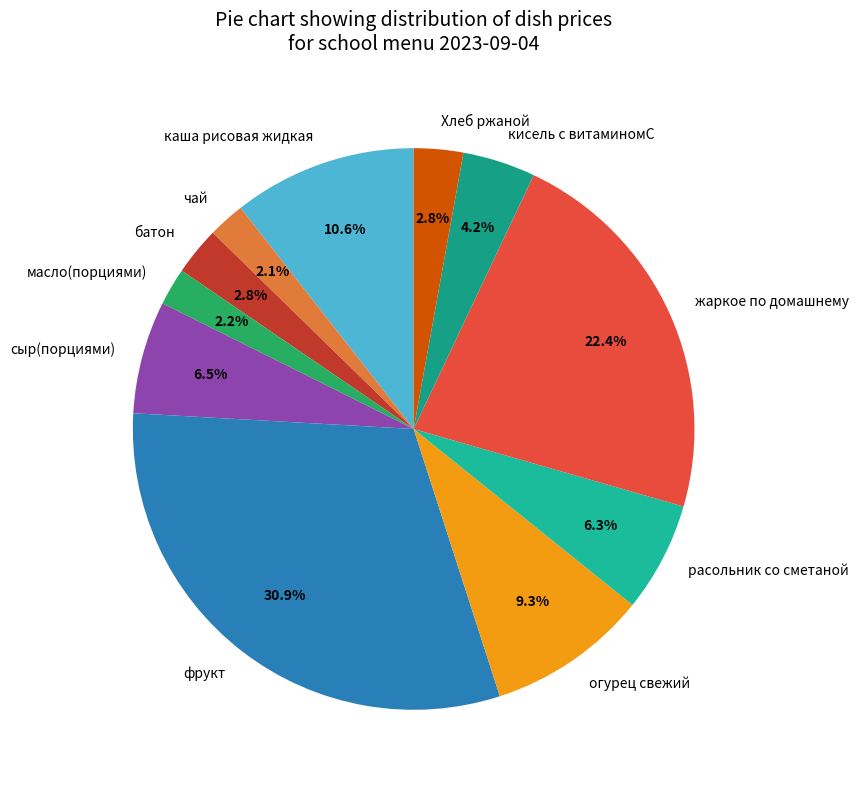

True or false: каша рисовая жидкая accounts for 11% of the total.

True